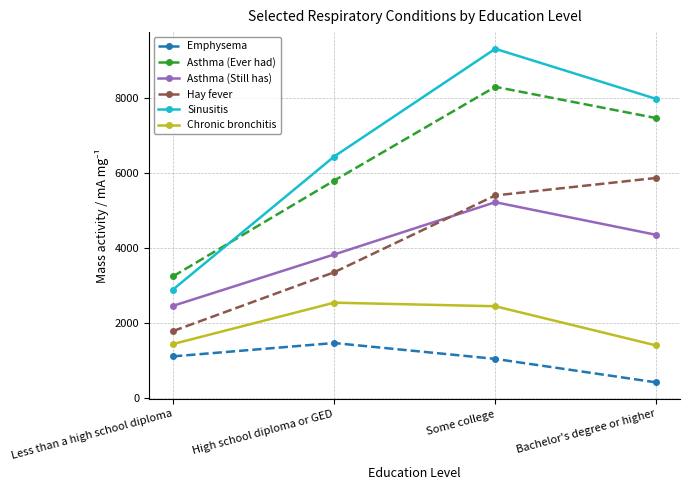

Which series has the largest range (max minus min)?

Sinusitis